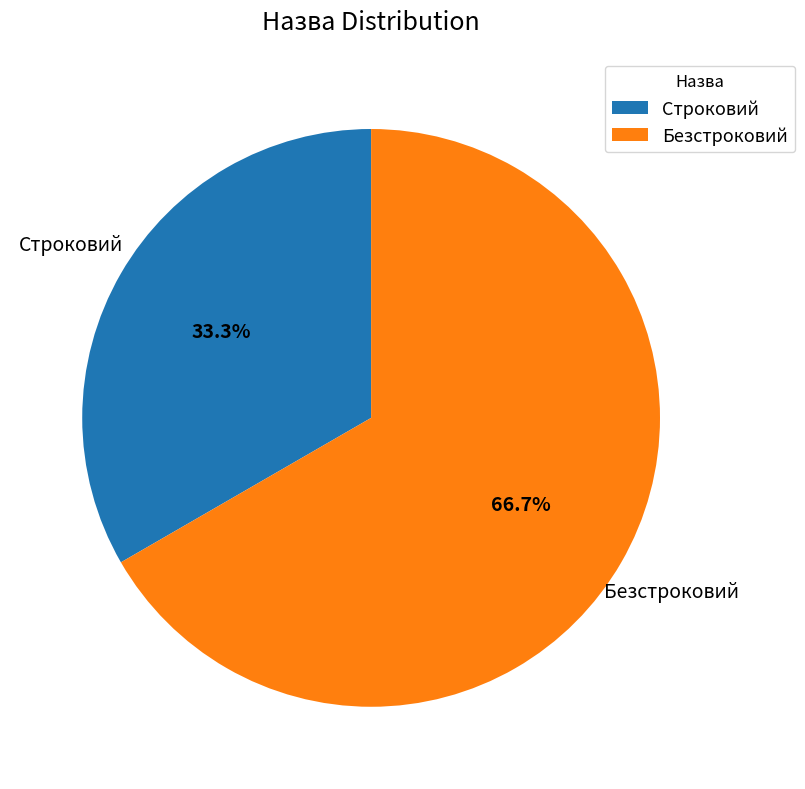

Is there any slice that represents more than half of the pie?

Yes